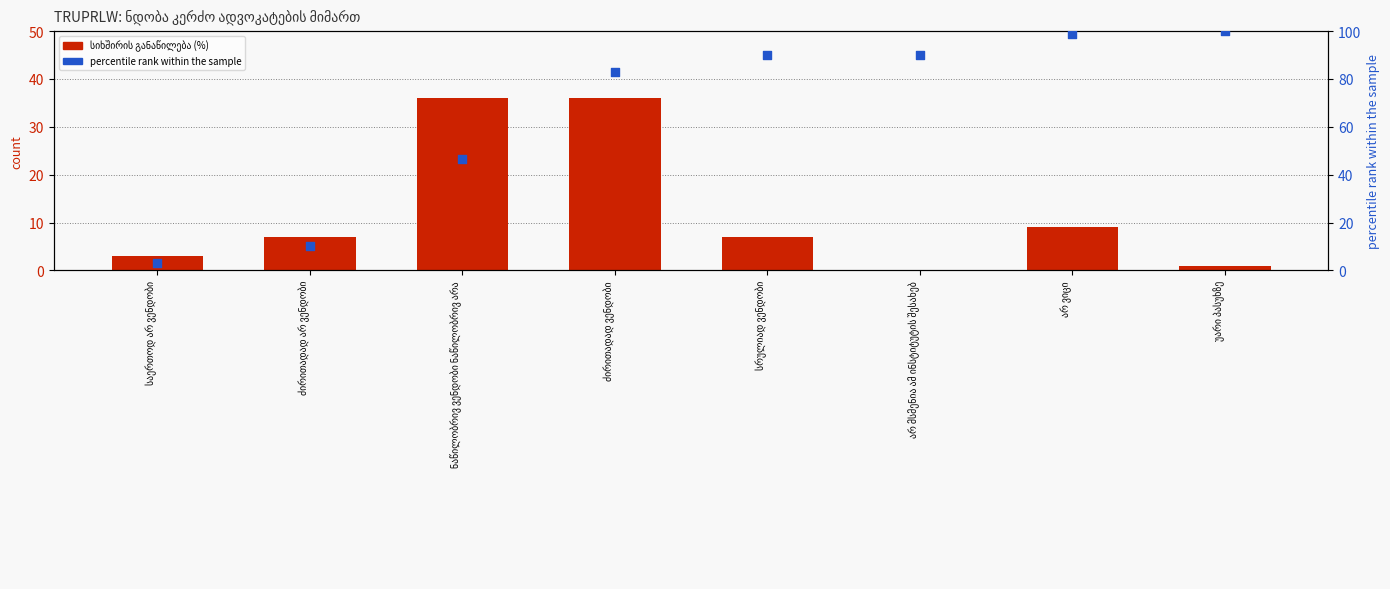

Which series contains the highest Y value?

percentile rank within the sample